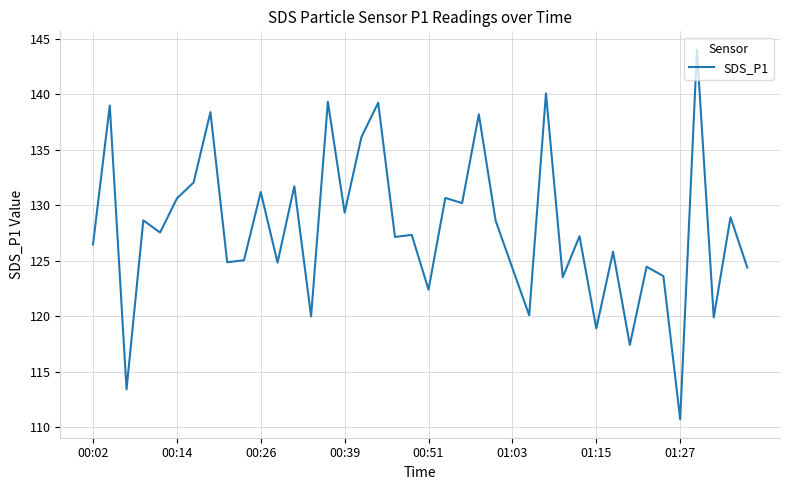

What is the greatest value displayed?

144.0